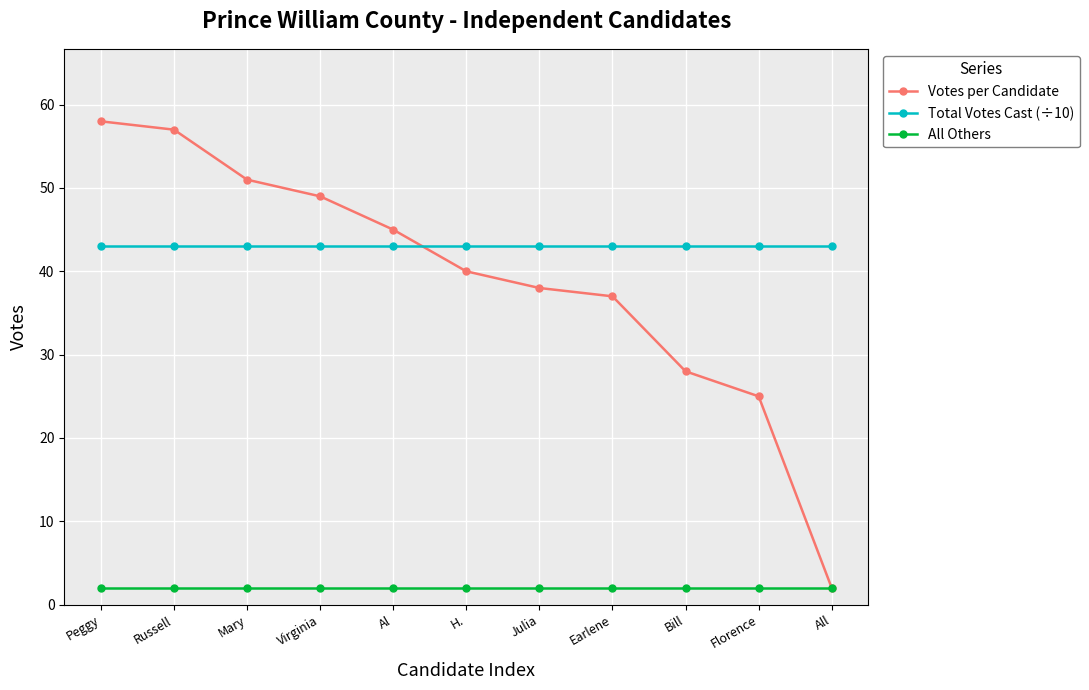

What position from the left is Russell?

2